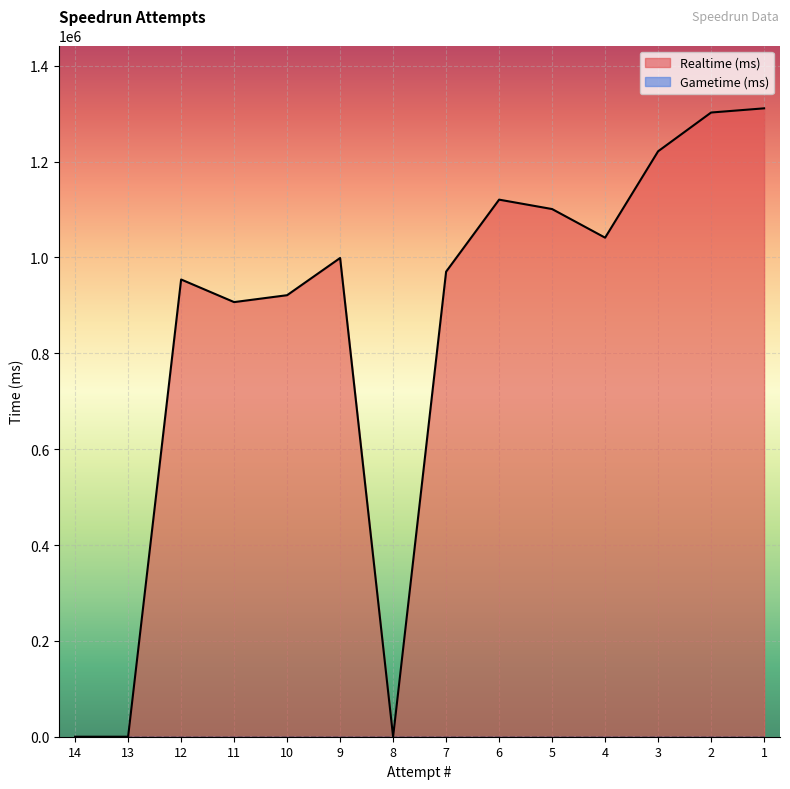

The value at 6 is 1120586. True or false?

True